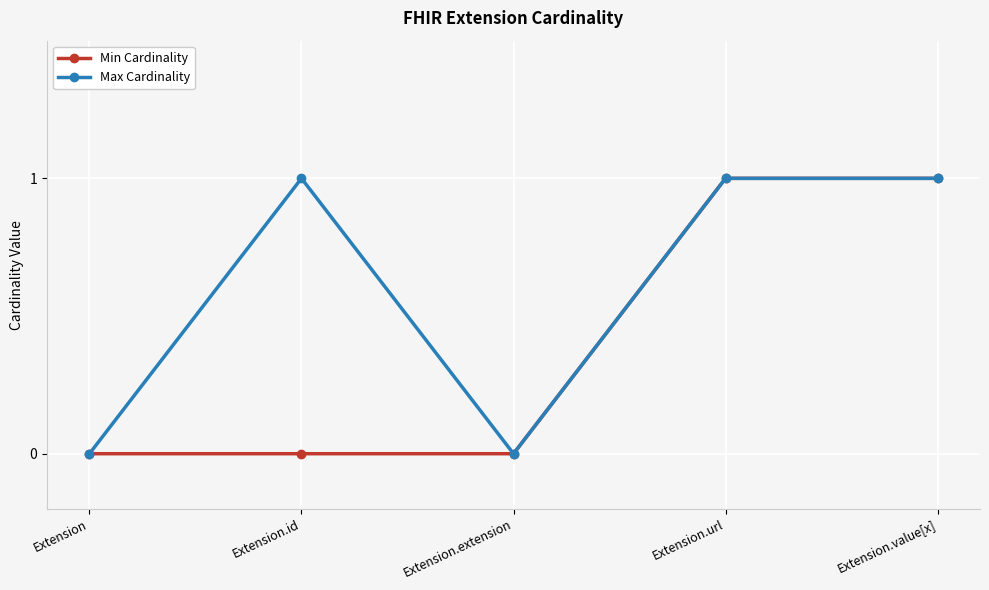

What is the label of the 2nd point from the left?

Extension.id